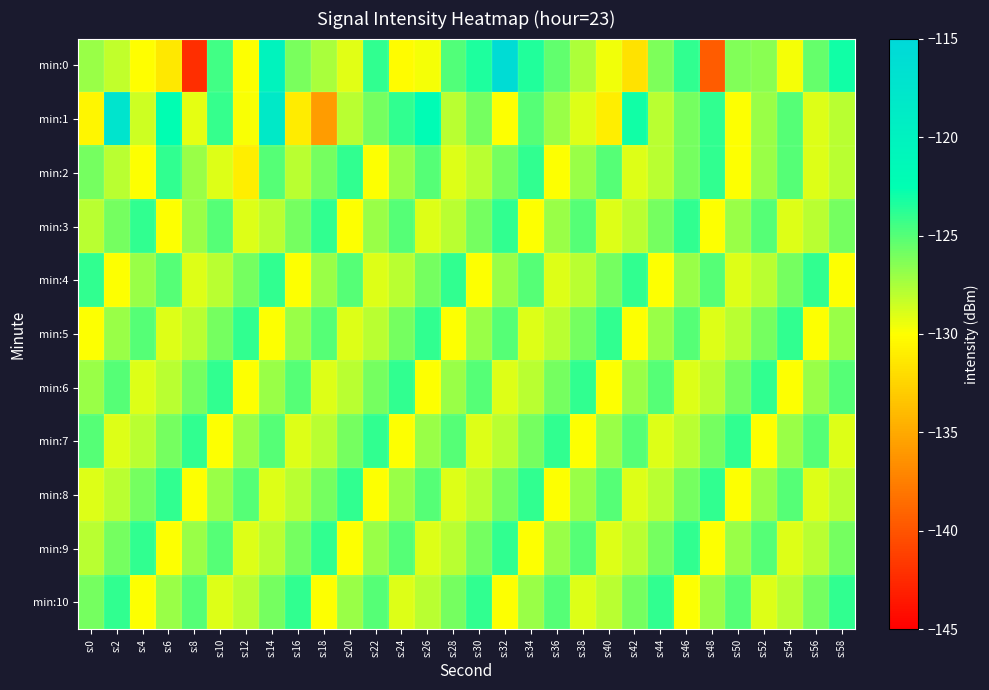

Which series changed the most between s:14 and s:46?

min:1